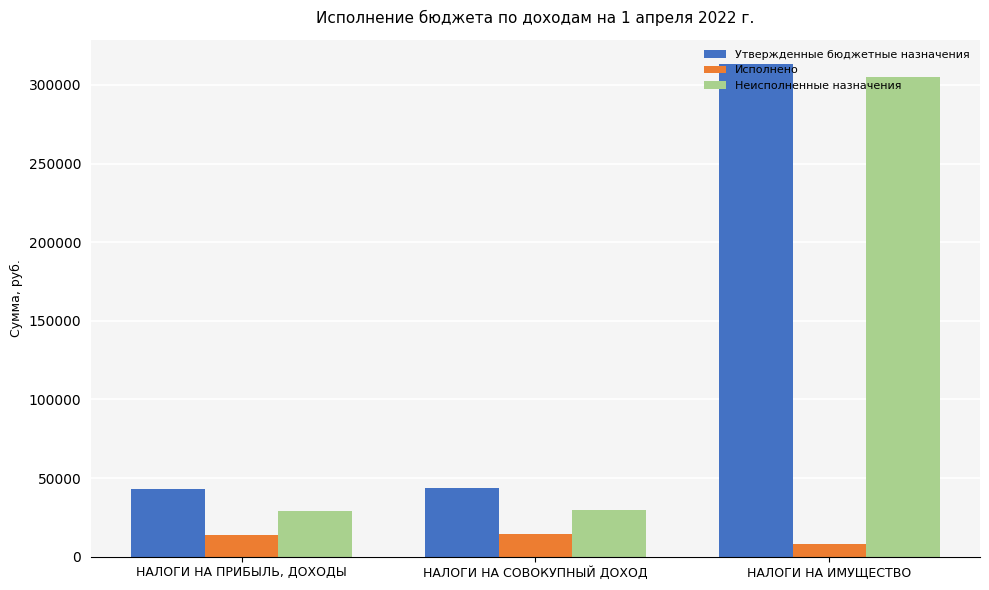

What is the difference between the highest and lowest values at НАЛОГИ НА ИМУЩЕСТВО?

304883.9